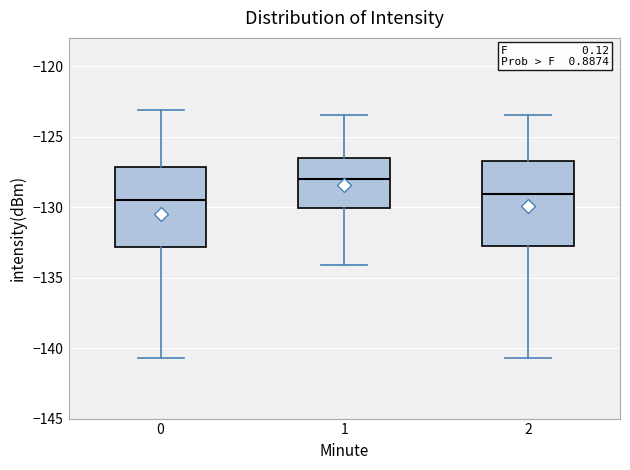

Where is the lower edge of the box at x = 1 on the y-axis? The values are not printed on the chart, so give them approximately, as read against the axis.

-130.0